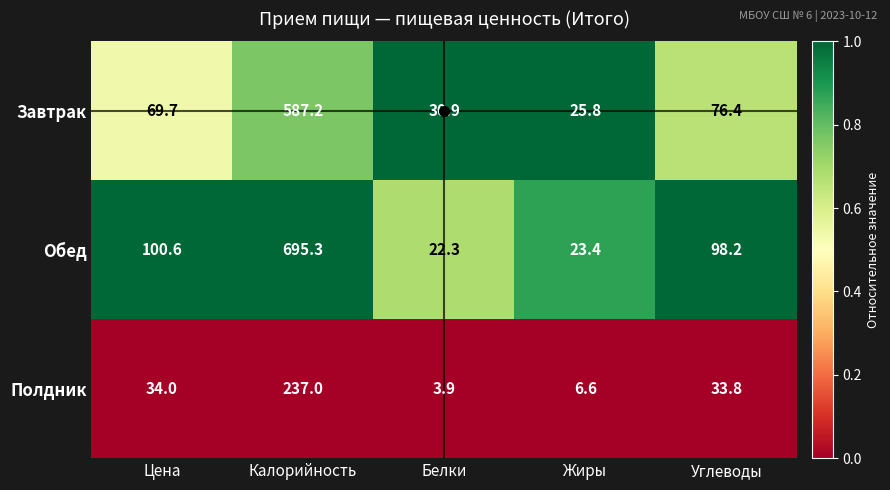

The value of Полдник at Калорийность is 331.0. True or false?

False